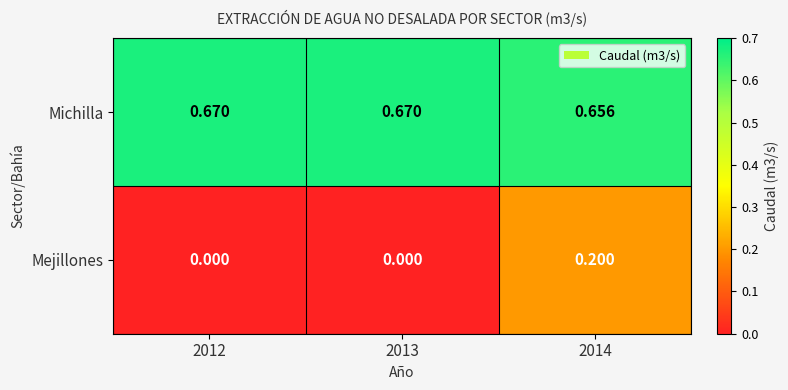

Rank the series at 2013 from lowest to highest value.

Mejillones, Michilla